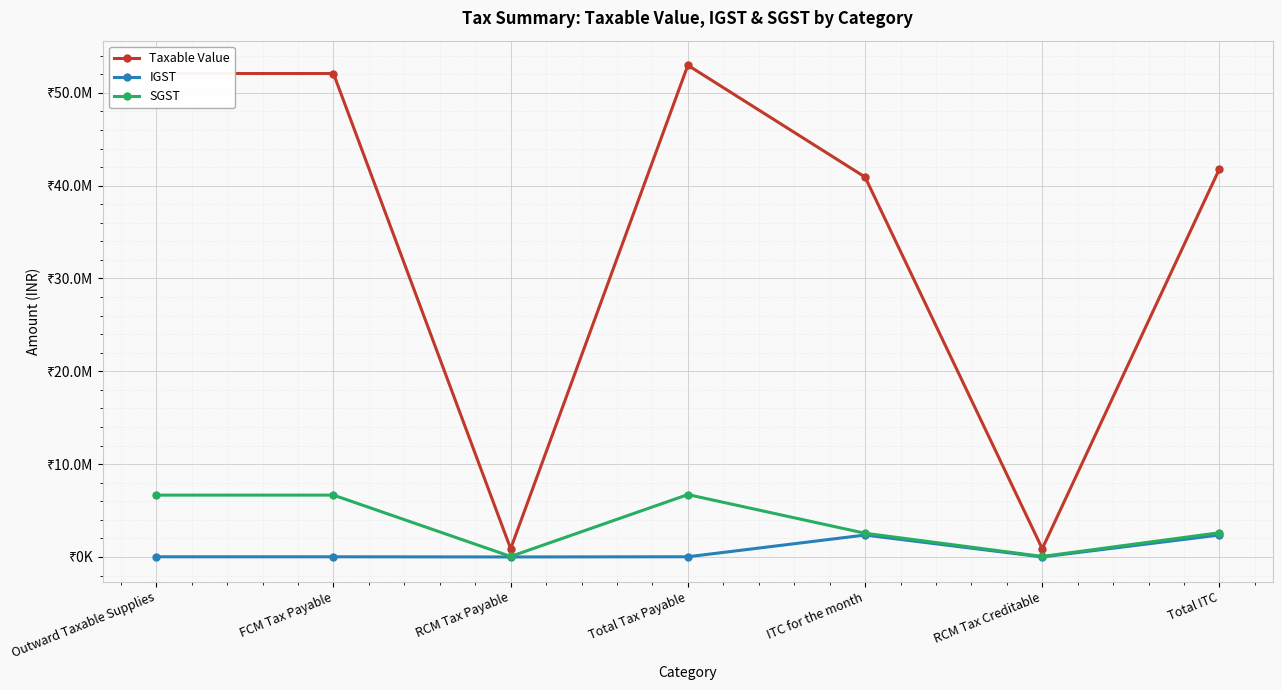

What are all the series names shown in the legend?

Taxable Value, IGST, SGST